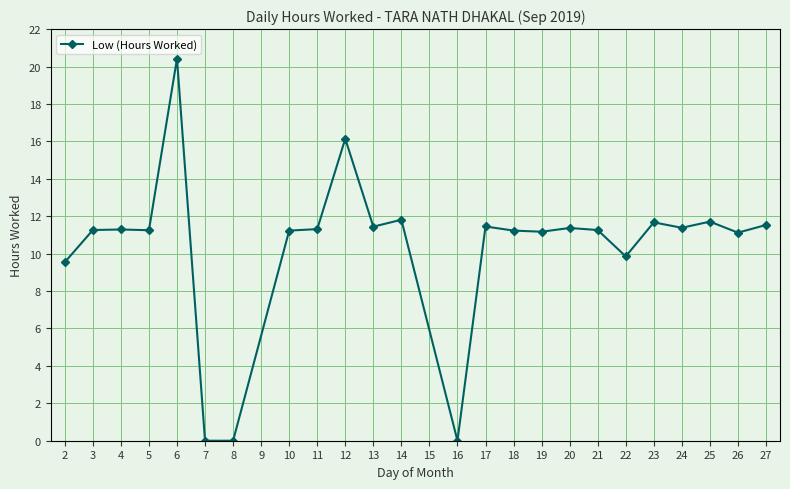

True or false: the data has more than 0 interior local peaks.

True